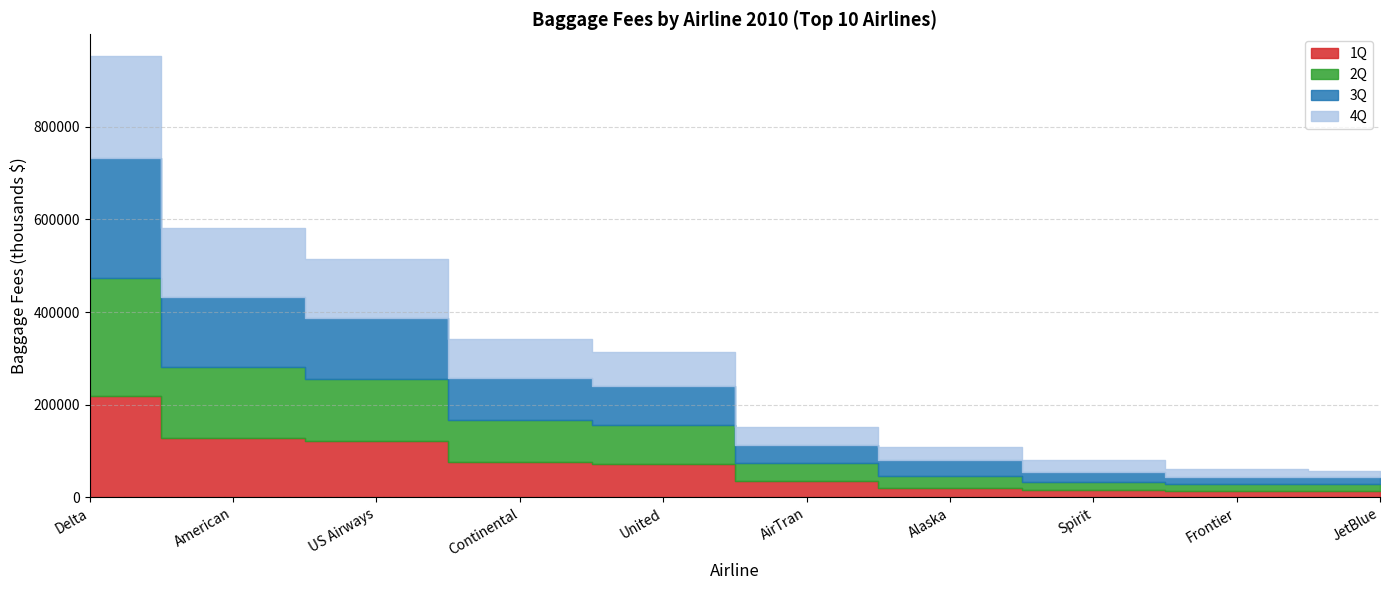

At which label is 1Q closest to 115768?

US Airways